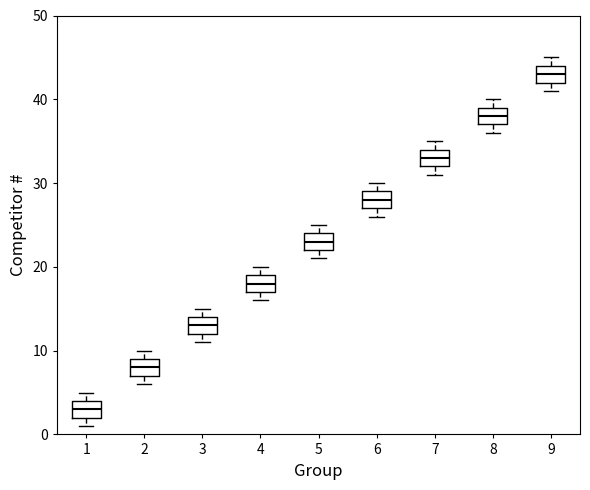

Which box has the lowest median line?

1